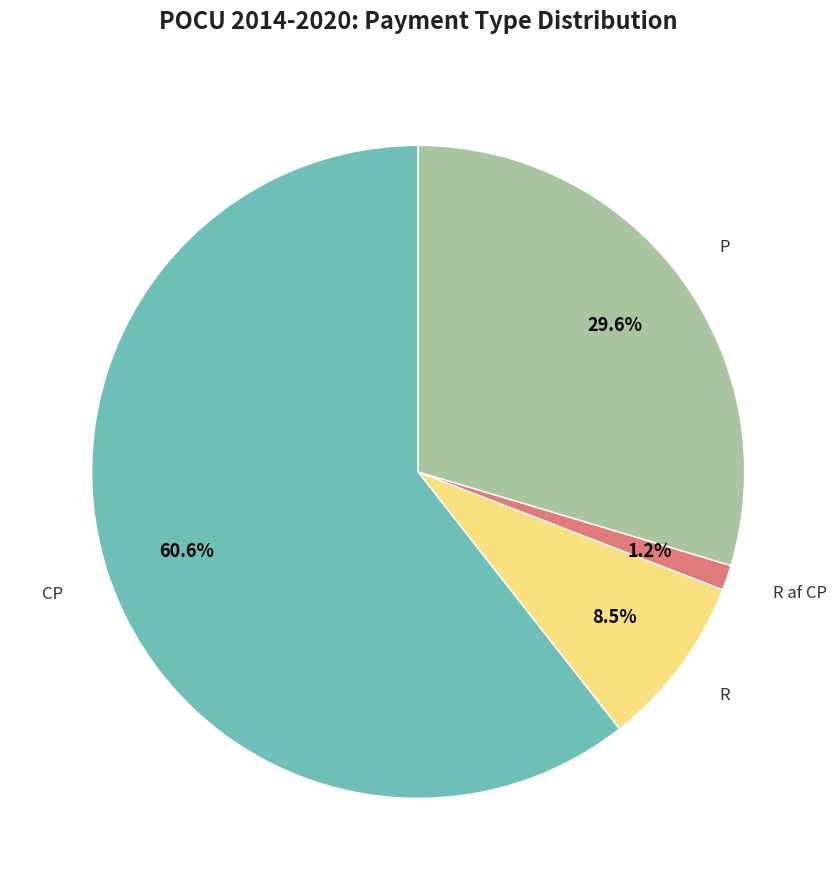

Which has a higher value, R or CP?

CP